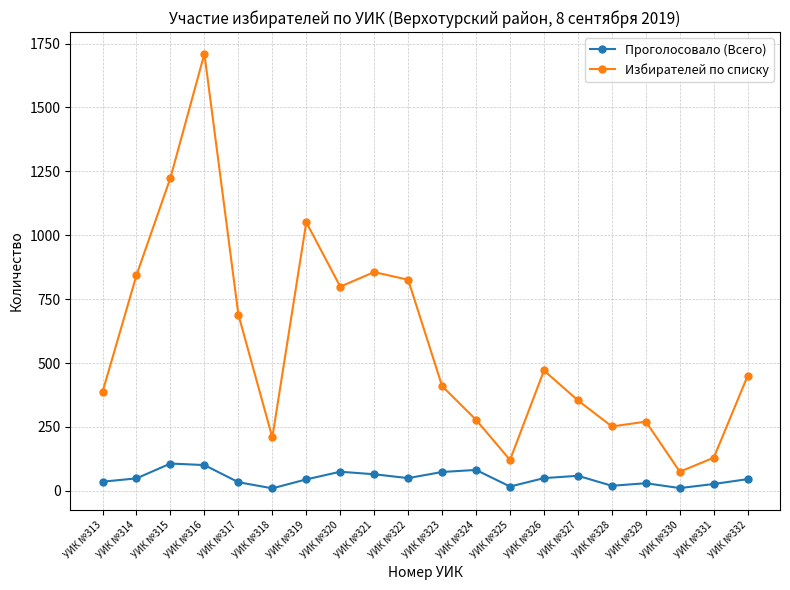

What is the value of the Избирателей по списку point at the 6th from the left?

209